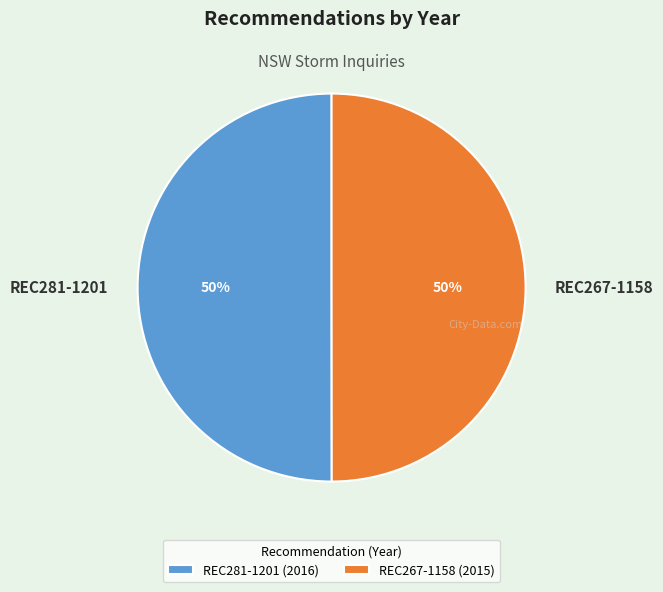

Approximately how many times larger is the value at REC281-1201 compared to REC267-1158?

1.0